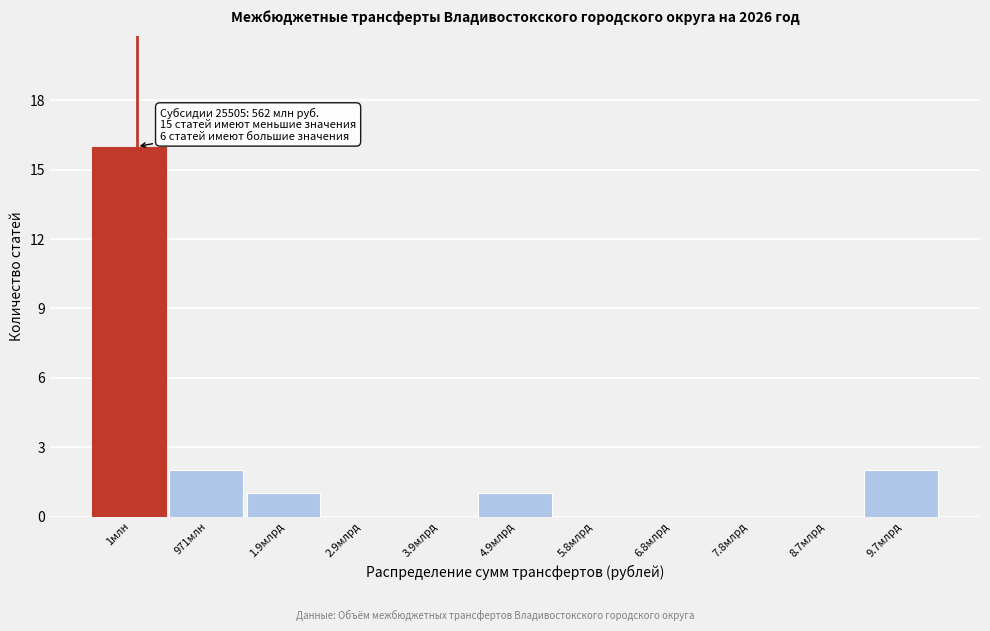

Reading right to left, transcribe all the data shown in this chart.

9.7млрд=2	8.7млрд=0	7.8млрд=0	6.8млрд=0	5.8млрд=0	4.9млрд=1	3.9млрд=0	2.9млрд=0	1.9млрд=1	971млн=2	1млн=16